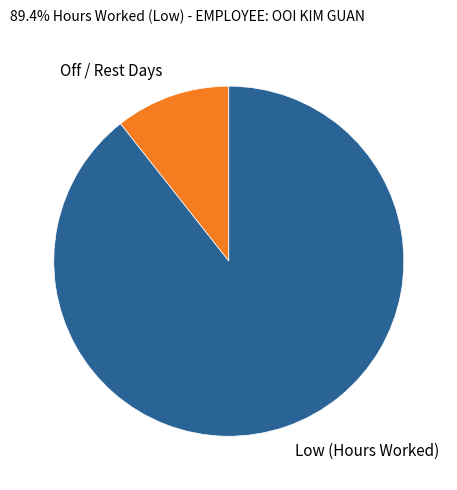

Does any single category account for the majority?

Yes